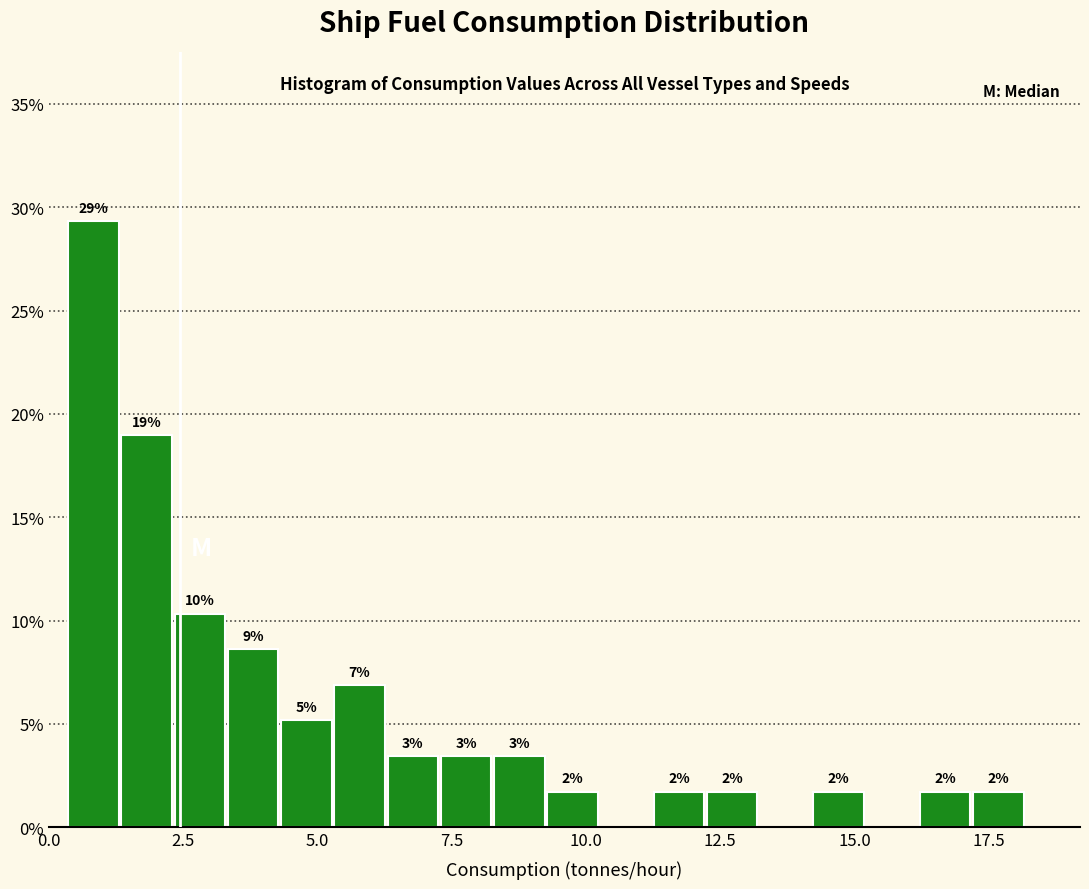

Read against the x-axis, roughly where is the centre of the tallest bar?

1.0